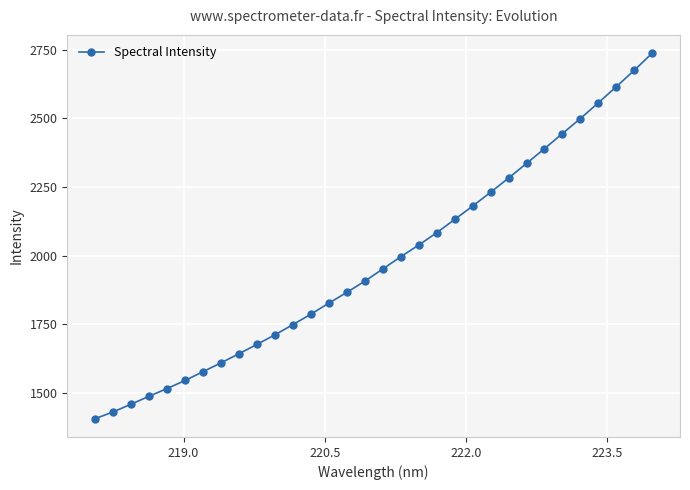

What is the value of the 3rd point from the left?

1459.2